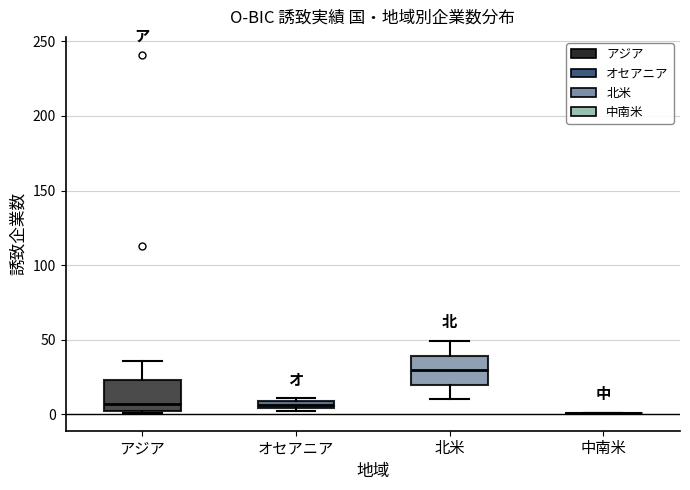

Where does the median line of the box for 北米 sit on the y-axis? The values are not printed on the chart, so give them approximately, as read against the axis.

30